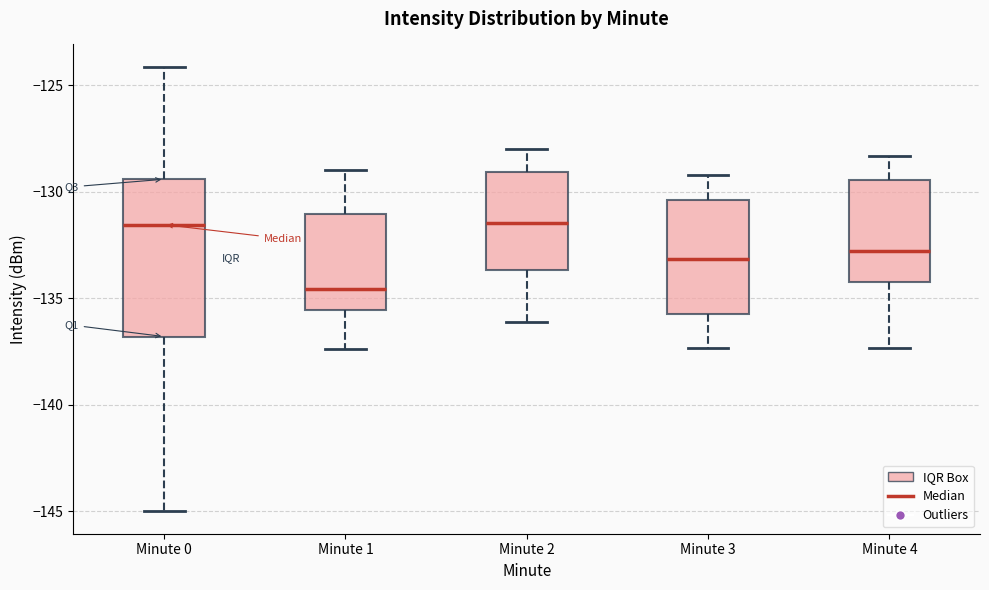

Where is the upper edge of the box for Minute 2 on the y-axis? The values are not printed on the chart, so give them approximately, as read against the axis.

-129.0